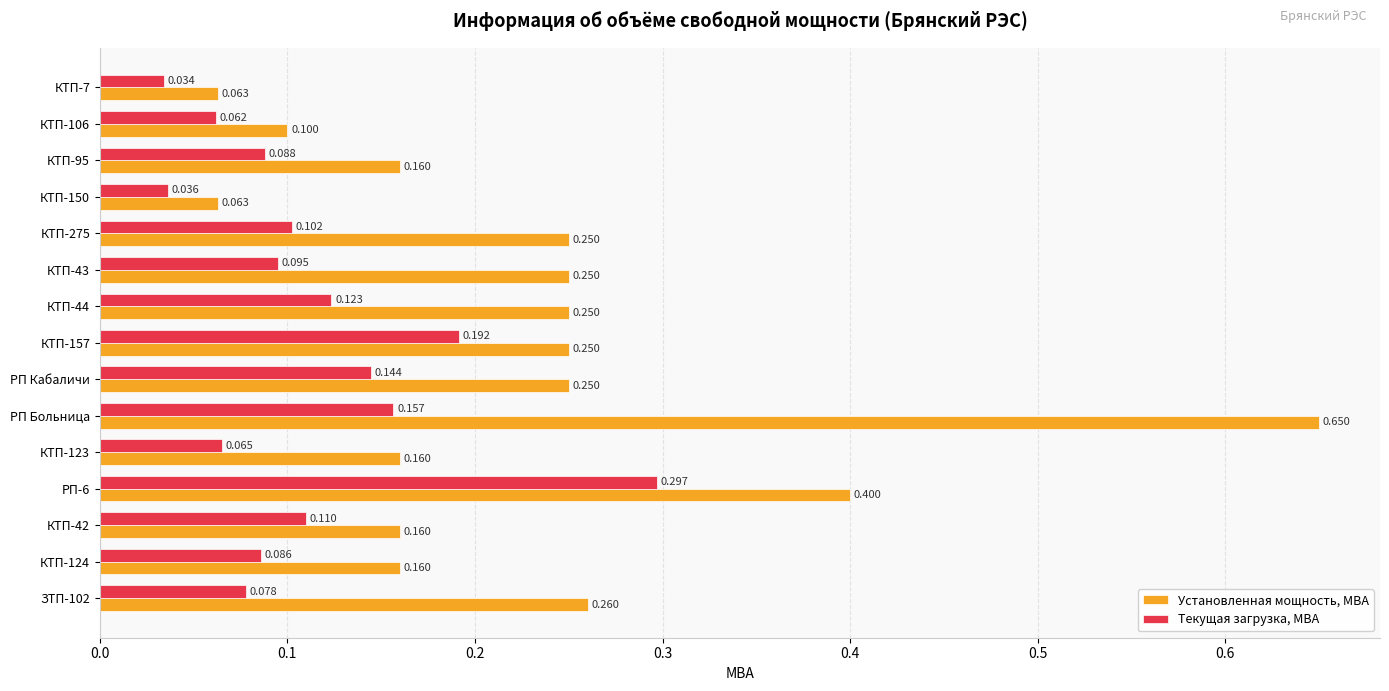

At which category is the sum across all series the highest?

РП Больница